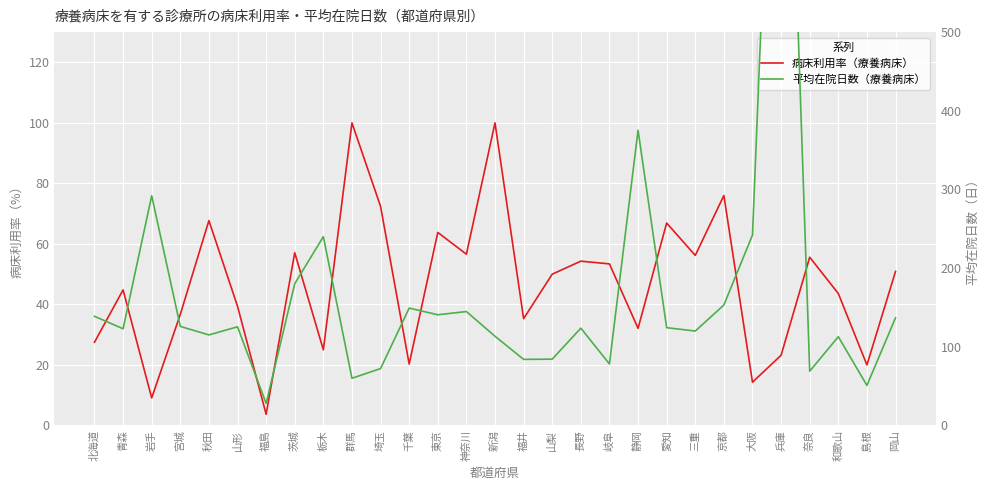

Count the number of categories in the chart.

29